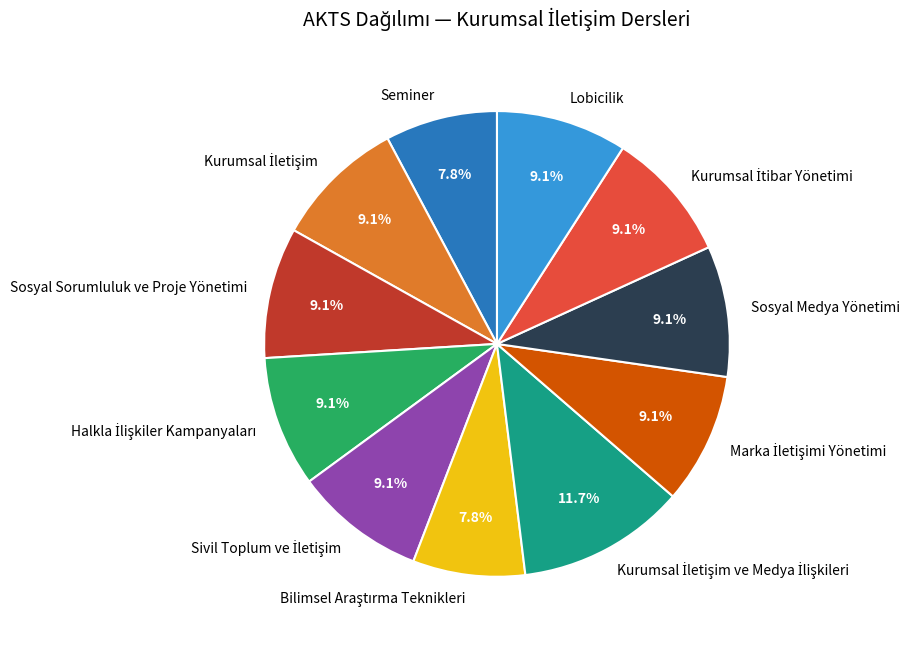

To the nearest percent, what is the combined percentage of Sosyal Medya Yönetimi and Seminer?

17%